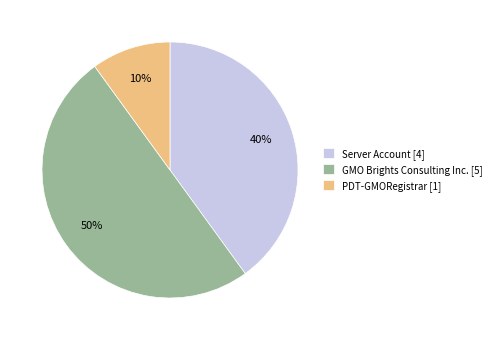

Is the sum of GMO Brights Consulting Inc. [5] and Server Account [4] greater than half?

Yes